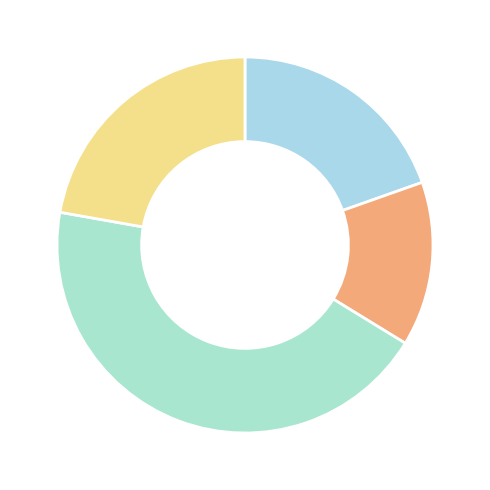

How many segments does this pie chart have?

4